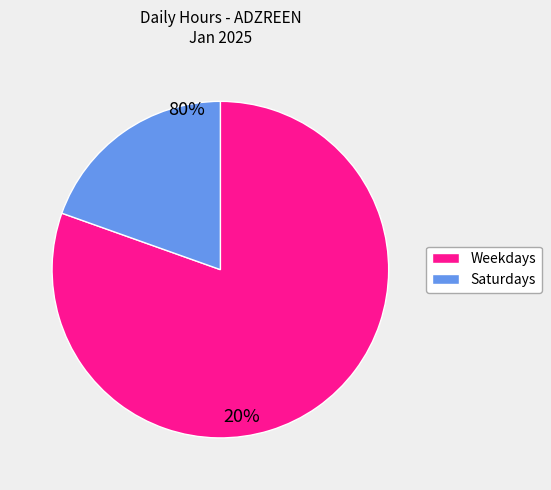

Count the number of slices in the pie.

2